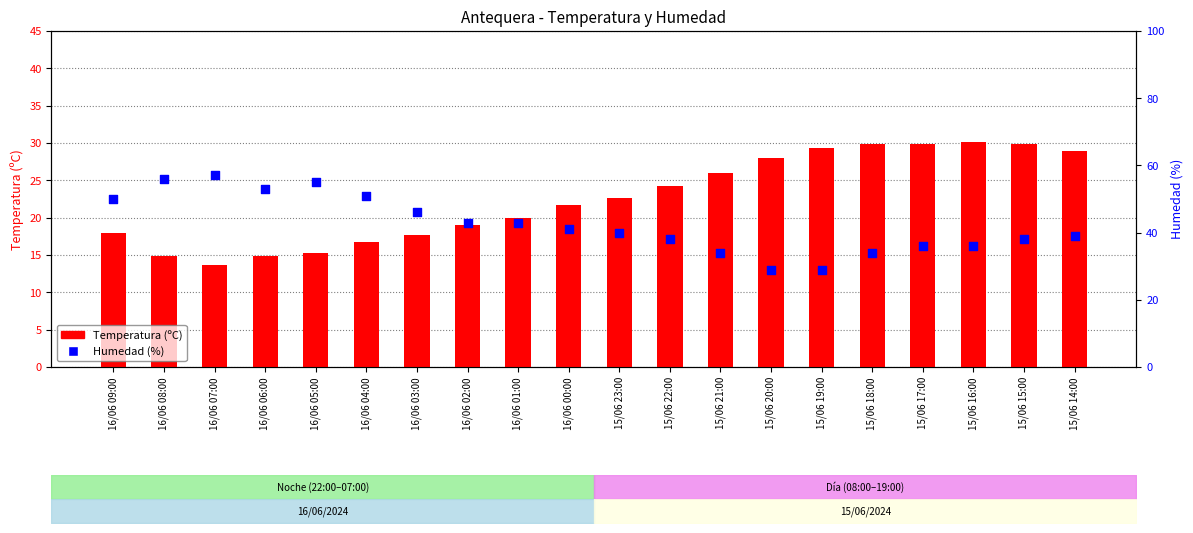

Which series has the largest total across all categories?

Humedad (%)